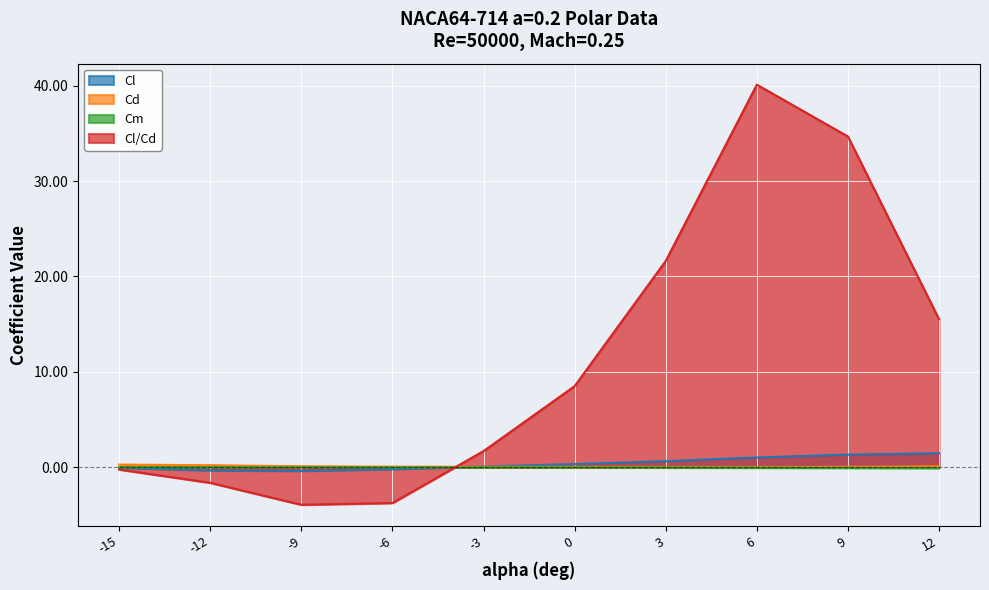

Reading left to right, what are all the values shown in this chart?

Cl: -0.1	-0.3	-0.4	-0.2	0.1	0.3	0.6	1.0	1.3	1.5
Cd: 0.3	0.2	0.1	0.1	0.0	0.0	0.0	0.0	0.0	0.1
Cm: -0.0	-0.0	-0.0	-0.0	-0.0	-0.0	-0.0	-0.1	-0.1	-0.1
Cl/Cd: -0.2	-1.6	-3.9	-3.8	1.7	8.5	21.6	40.1	34.7	15.5